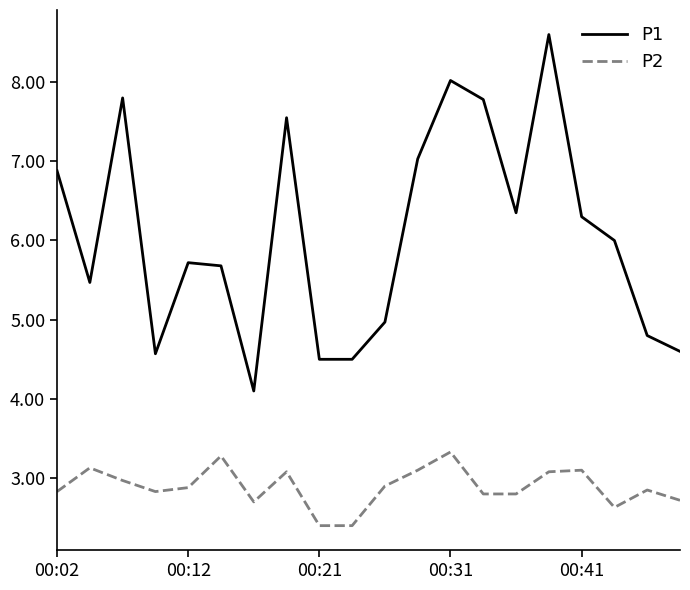

Which series has the widest spread of values?

P1